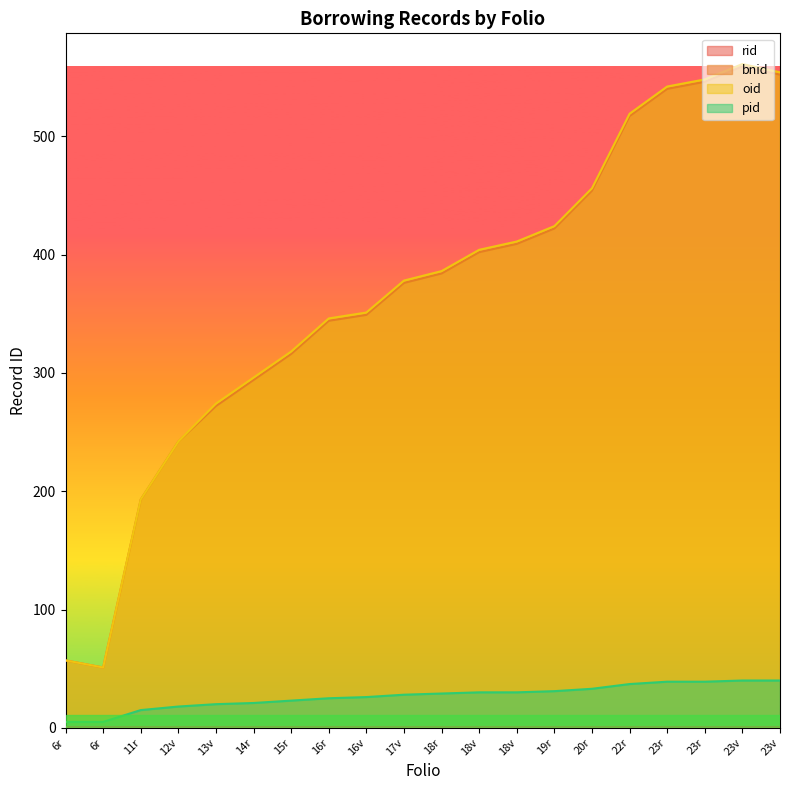

Is it true that oid equals 411 at 18v?

True